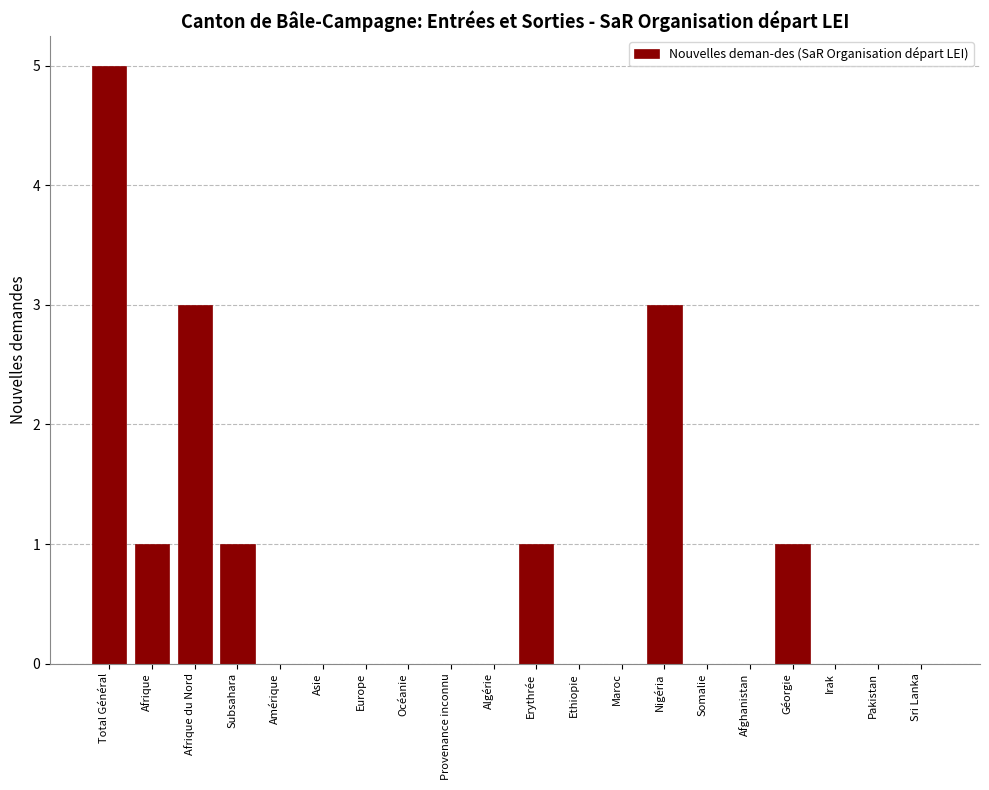

Reading left to right, transcribe all the data shown in this chart.

Total Général=5	Afrique=1	Afrique du Nord=3	Subsahara=1	Amérique=0	Asie=0	Europe=0	Océanie=0	Provenance inconnu=0	Algérie=0	Erythrée=1	Ethiopie=0	Maroc=0	Nigéria=3	Somalie=0	Afghanistan=0	Géorgie=1	Irak=0	Pakistan=0	Sri Lanka=0